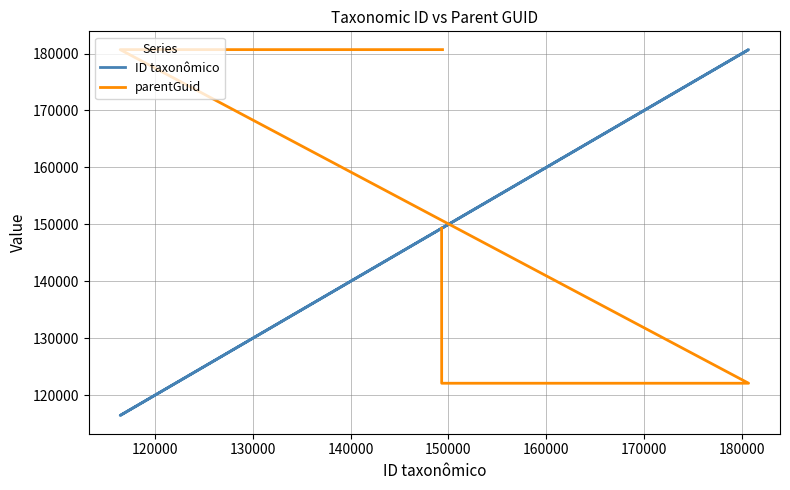

At how many categories does at least one series exceed 123455?

5